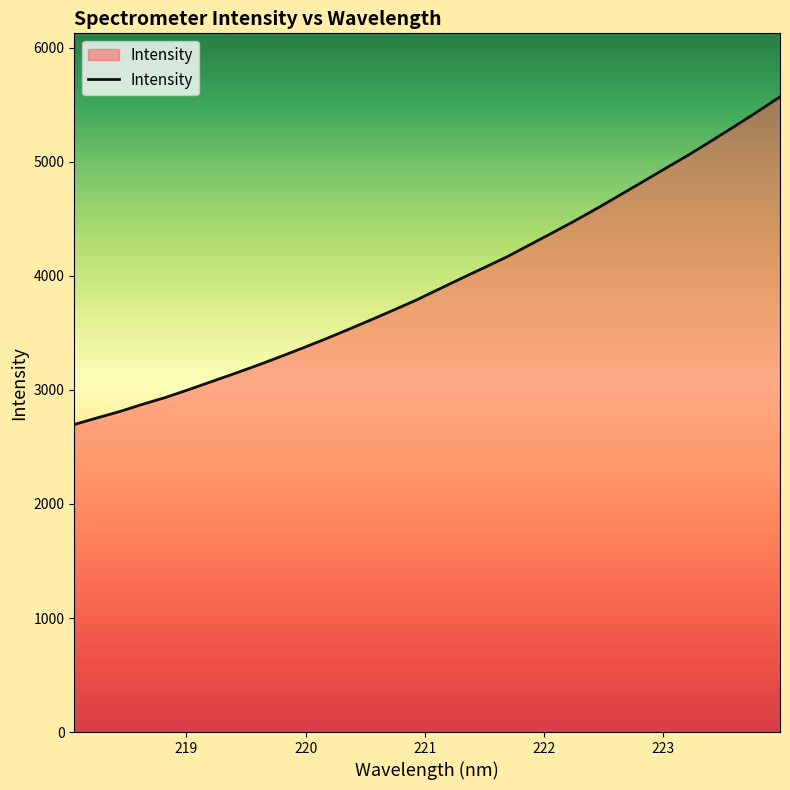

What is the maximum value shown in the chart?

5570.2